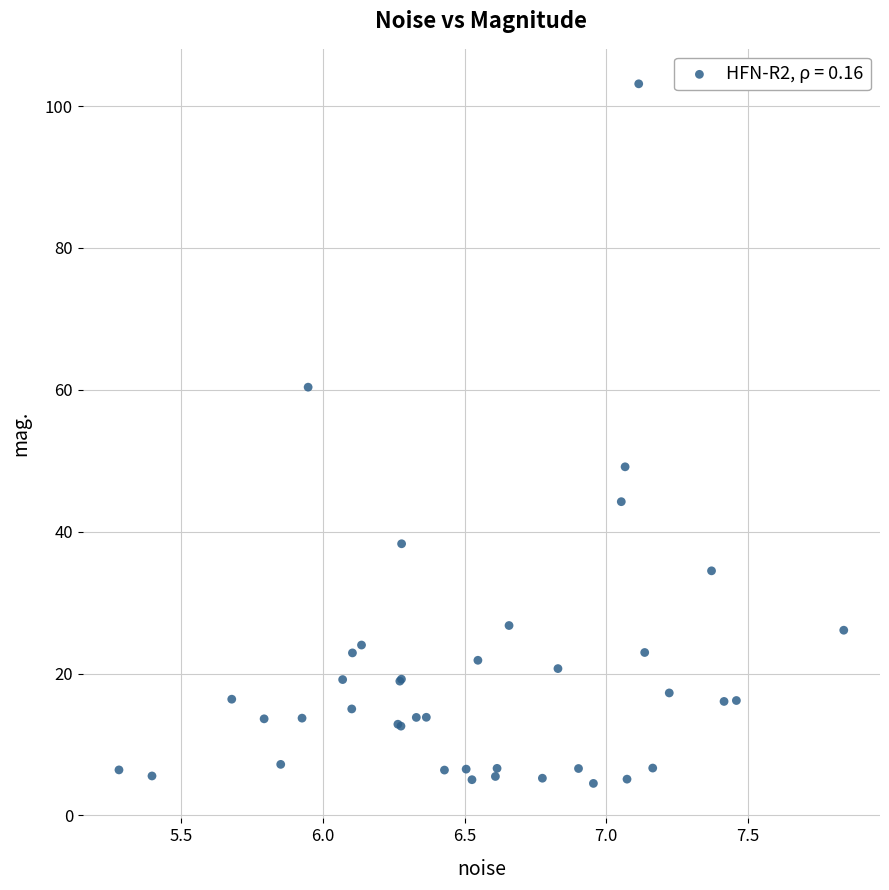

What Y value in the scatter plot is closest to 53?

49.1